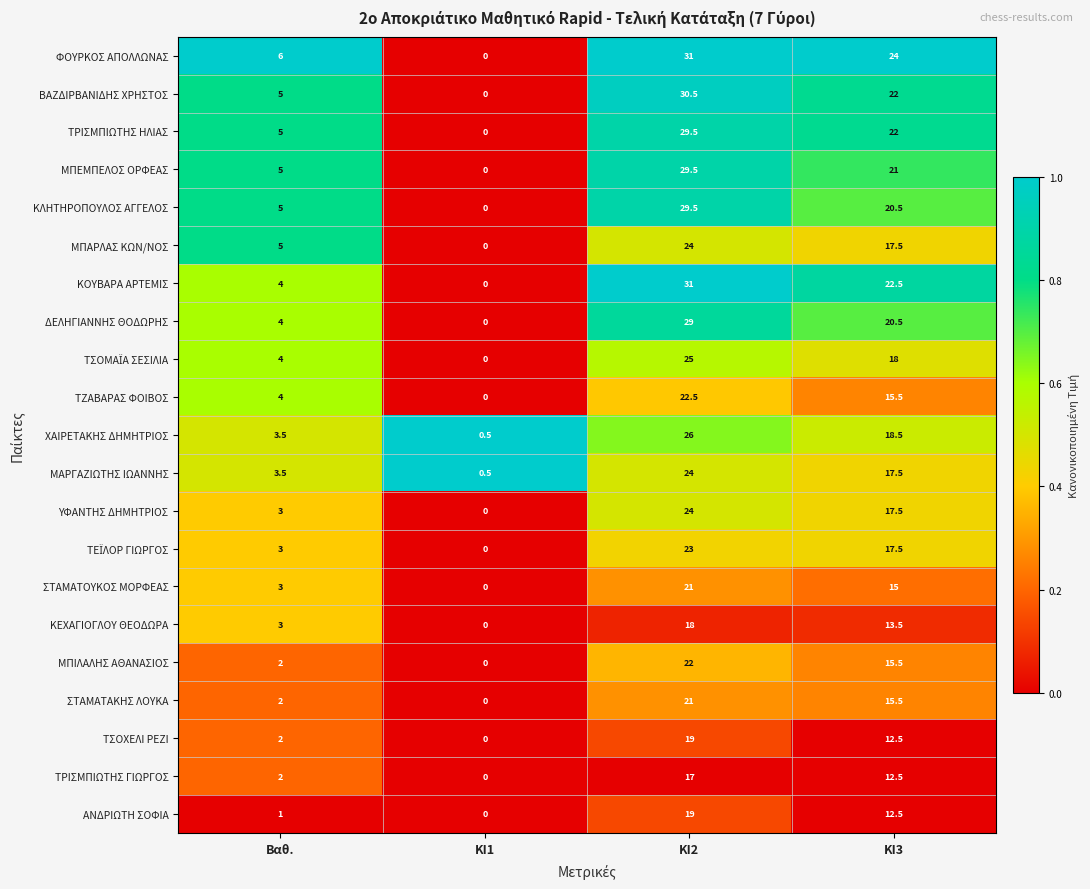

What is the difference between the highest and lowest values at ΚΙ2?

14.0